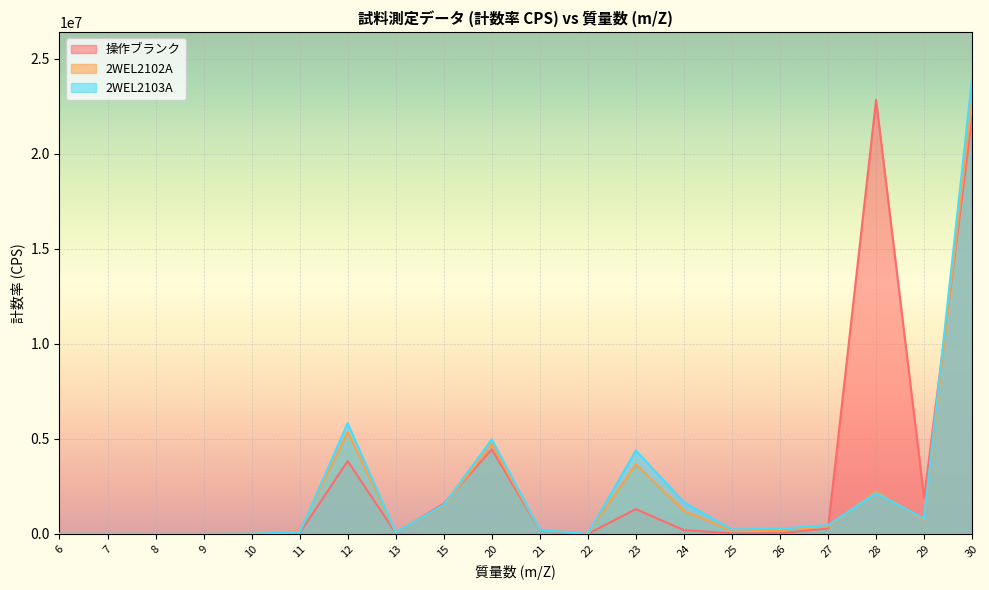

What is the sum of all 2WEL2102A values?

43472866.3